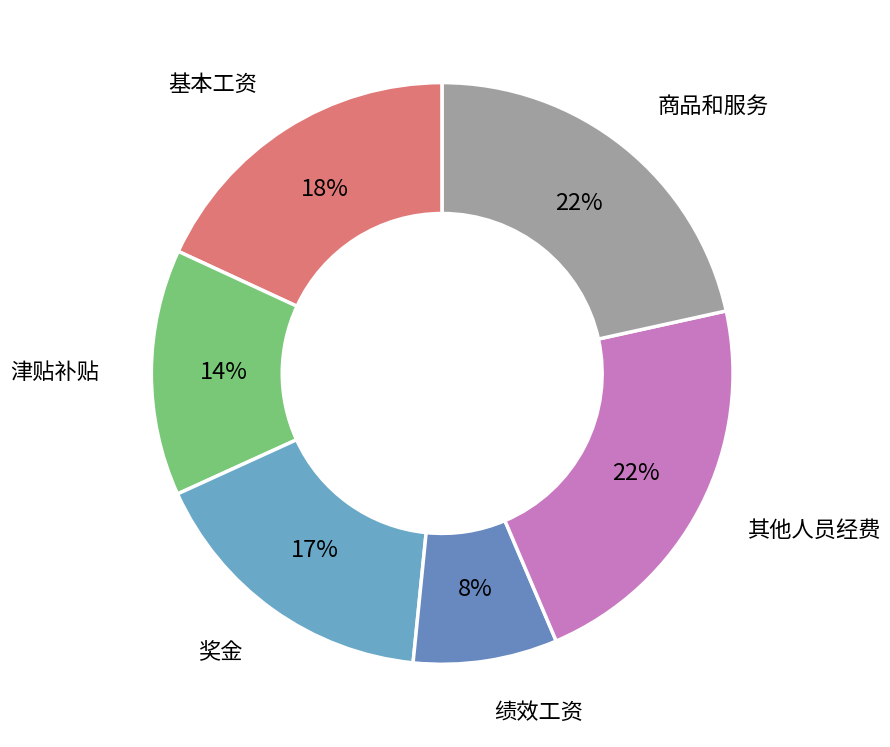

How many segments does this pie chart have?

6